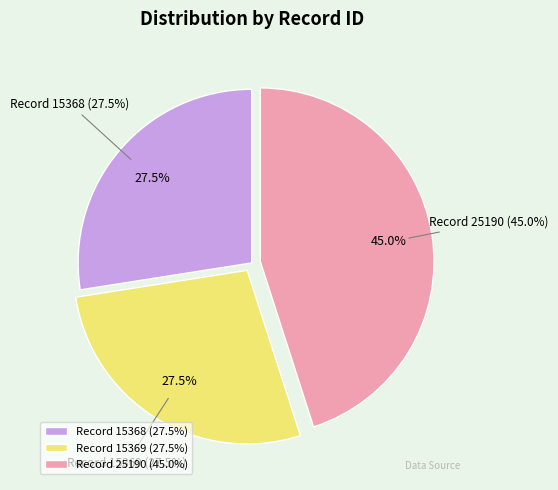

True or false: 2005-09-19 (id: 15368) accounts for 34% of the total.

False